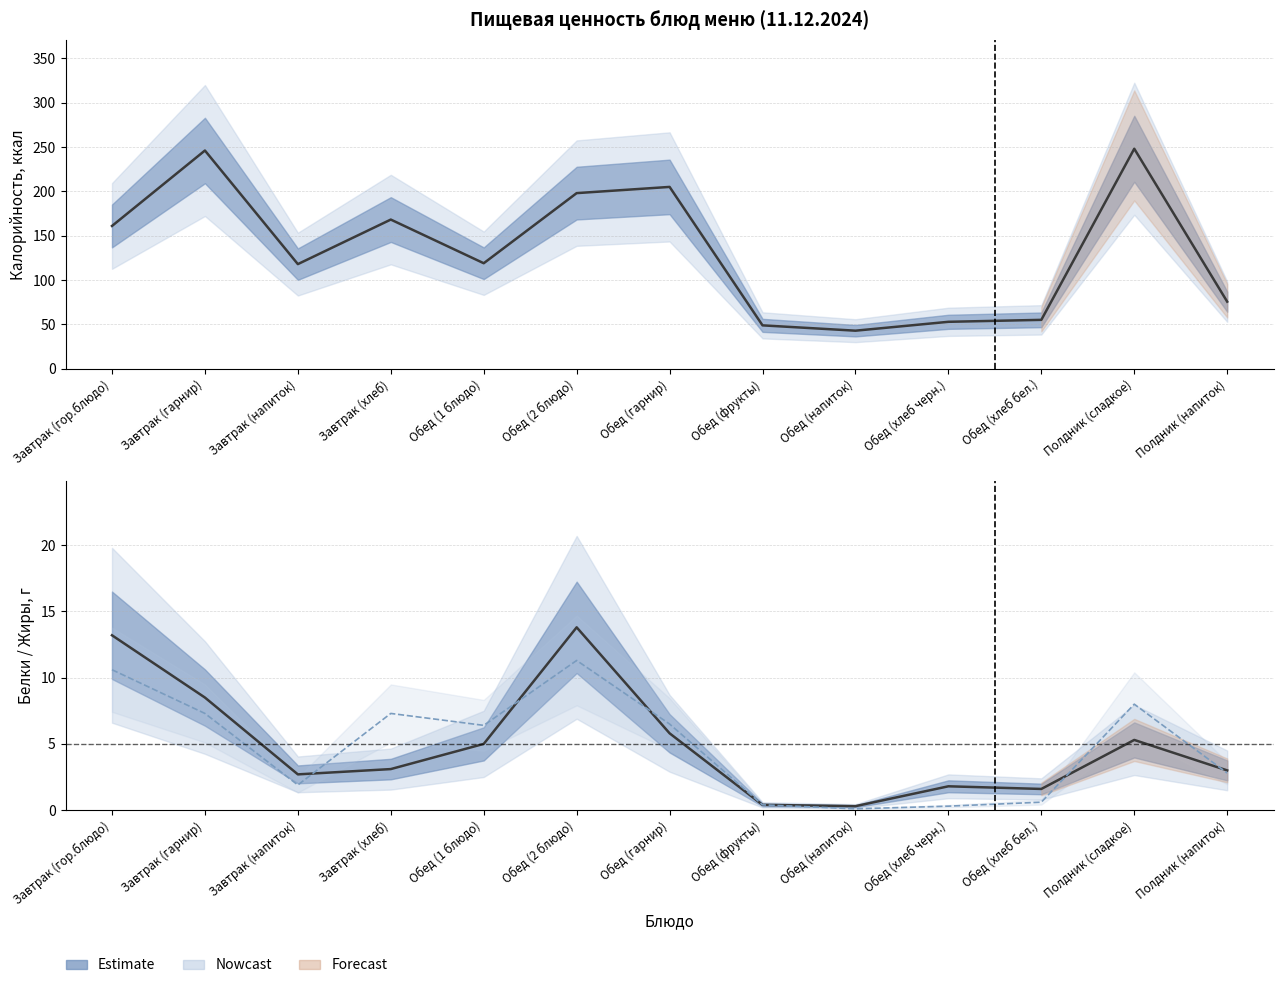

Is the value of Белки at Завтрак (гарнир) greater than the value of Жиры at Завтрак (хлеб)?

Yes